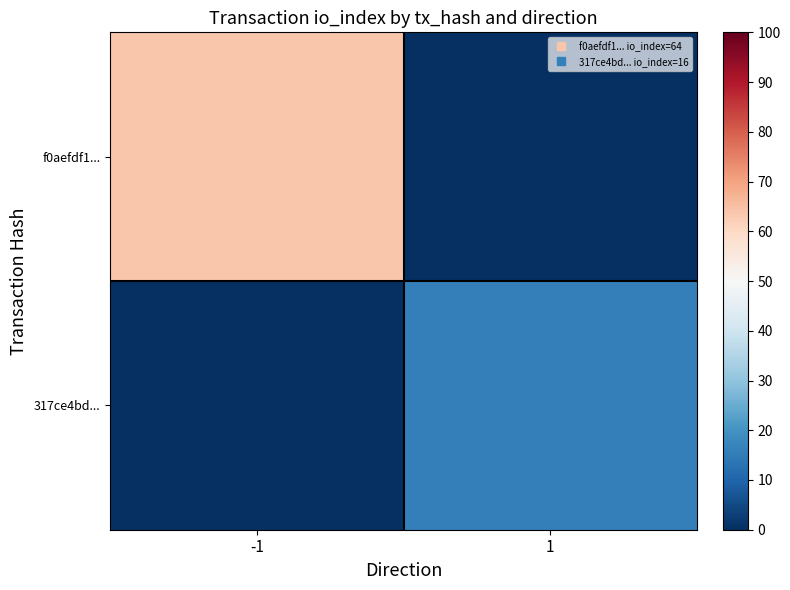

Which category has the lowest value across all series?

1